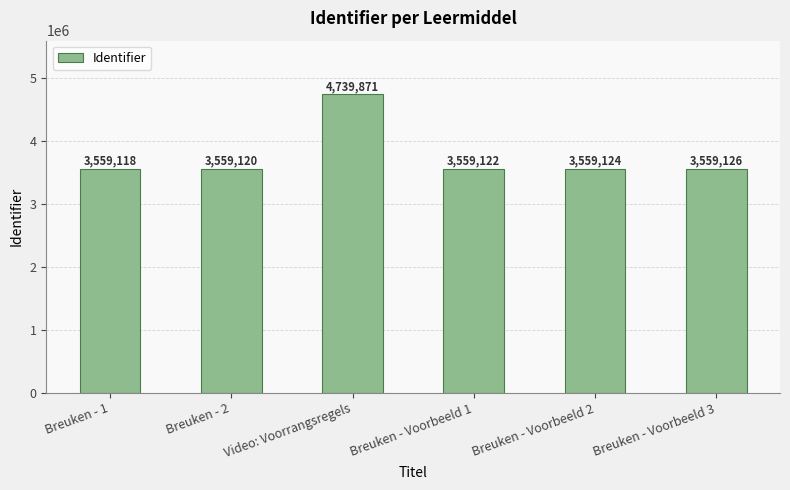

List the labels in order of value, smallest first.

Breuken - 1, Breuken - 2, Breuken - Voorbeeld 1, Breuken - Voorbeeld 2, Breuken - Voorbeeld 3, Video: Voorrangsregels